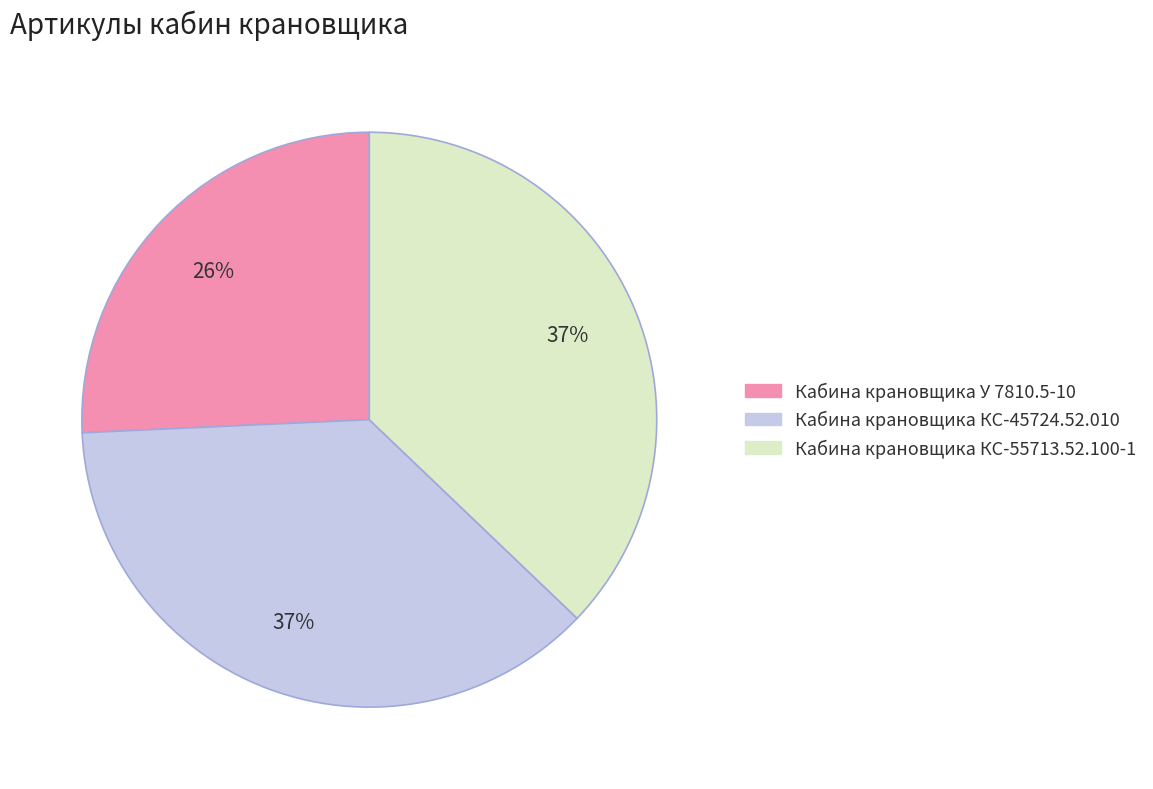

Do Кабина крановщика КС-45724.52.010 and Кабина крановщика КС-55713.52.100-1 together represent more than half of the pie?

Yes